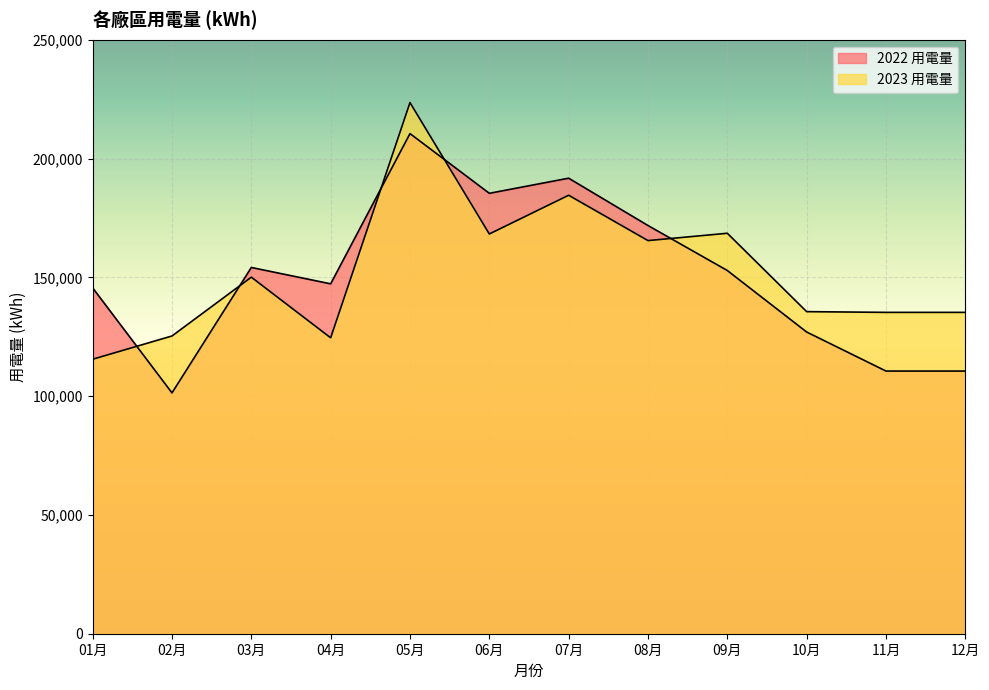

Which category has the lowest value in the 2023 用電量 series?

01月